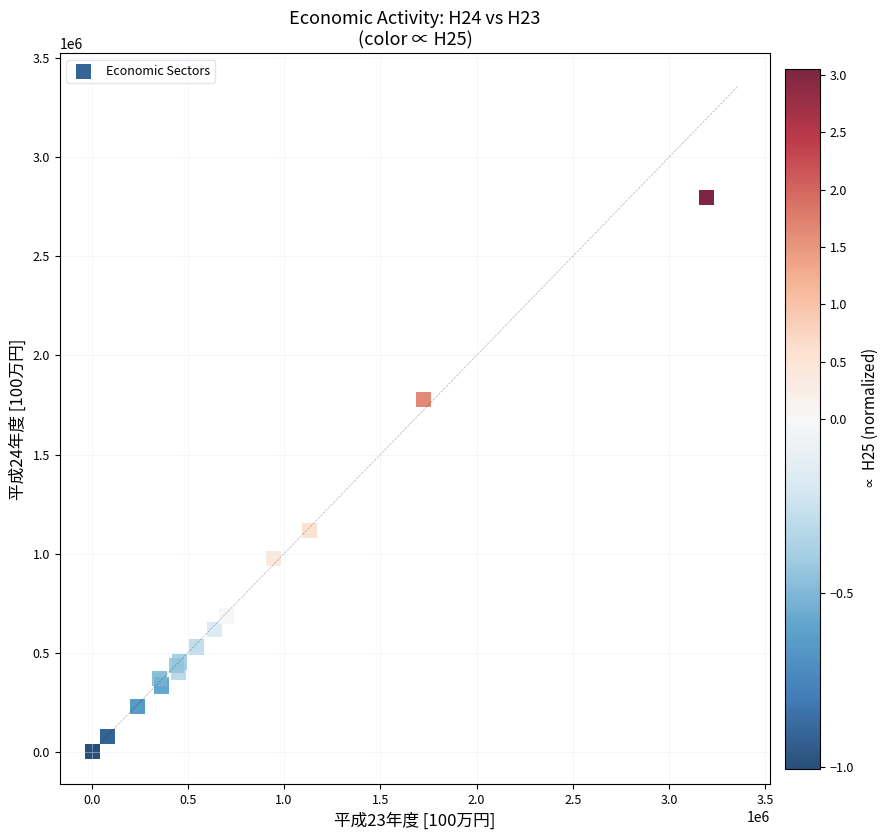

What Y value in the scatter plot is closest to 1400234?

1116187